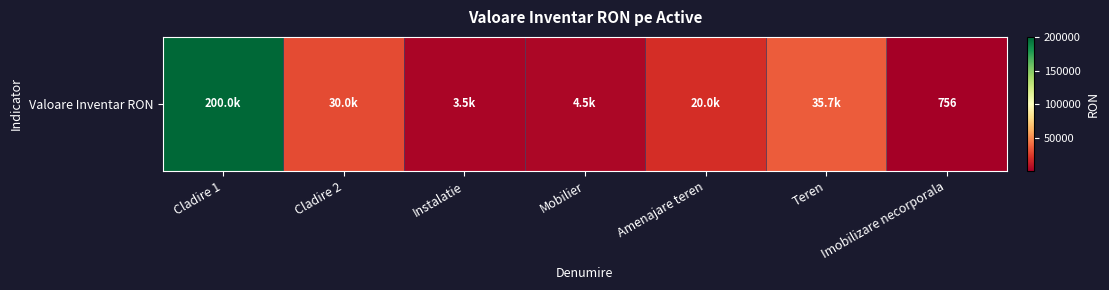

Approximately how many times larger is the value at Amenajare teren compared to Imobilizare necorporala?

26.5